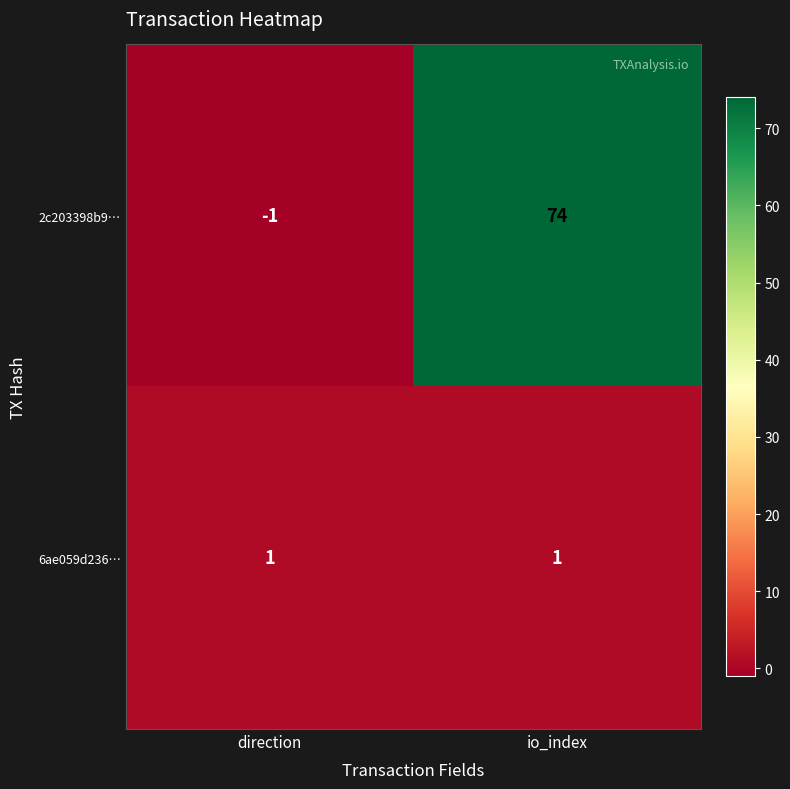

What is the maximum value for 2c203398b9…?

74